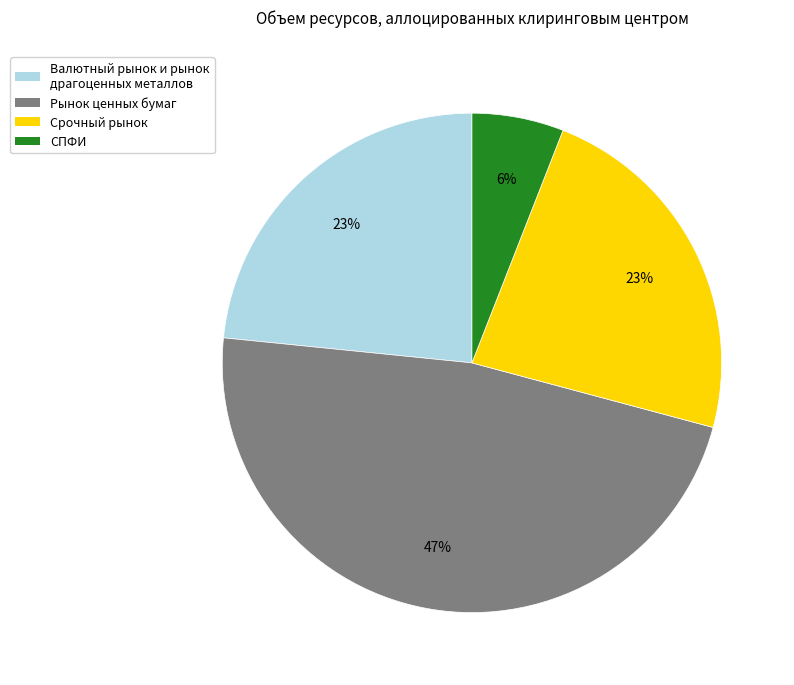

To the nearest percent, what is the difference between the largest and smallest slice percentages?

41%